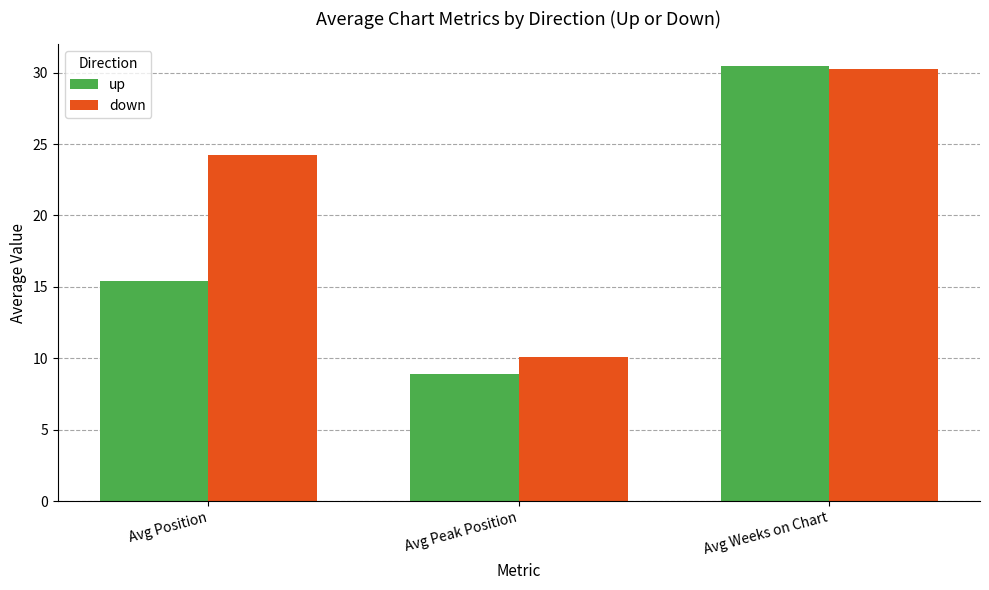

What is the total value across all series at Avg Peak Position?

19.0